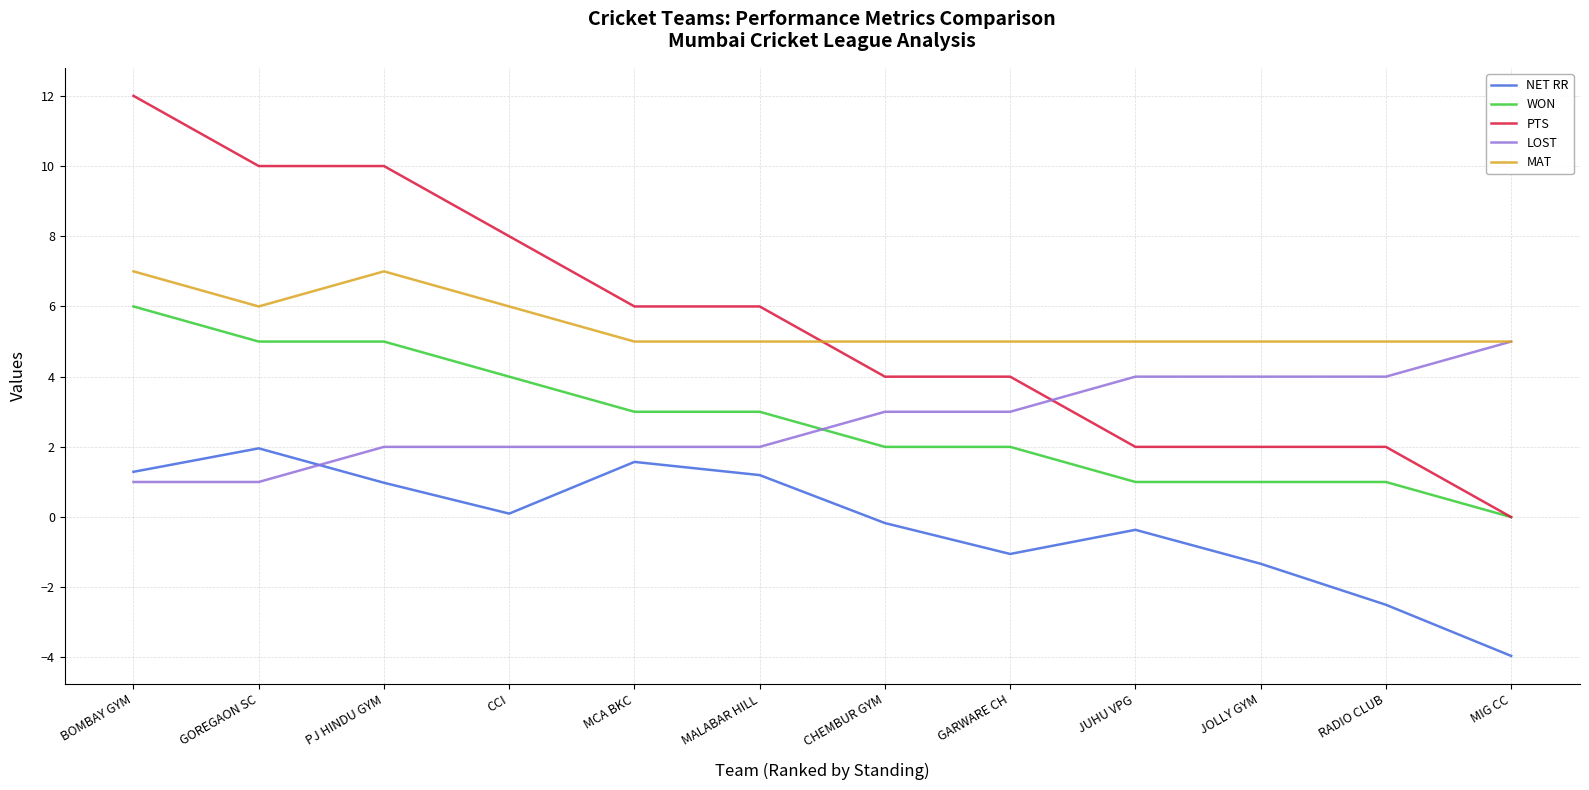

Reading left to right, what are all the values shown in this chart?

NET RR: 1.3	2.0	1.0	0.1	1.6	1.2	-0.2	-1.1	-0.4	-1.3	-2.5	-4.0
WON: 6.0	5.0	5.0	4.0	3.0	3.0	2.0	2.0	1.0	1.0	1.0	0.0
PTS: 12.0	10.0	10.0	8.0	6.0	6.0	4.0	4.0	2.0	2.0	2.0	0.0
LOST: 1.0	1.0	2.0	2.0	2.0	2.0	3.0	3.0	4.0	4.0	4.0	5.0
MAT: 7.0	6.0	7.0	6.0	5.0	5.0	5.0	5.0	5.0	5.0	5.0	5.0